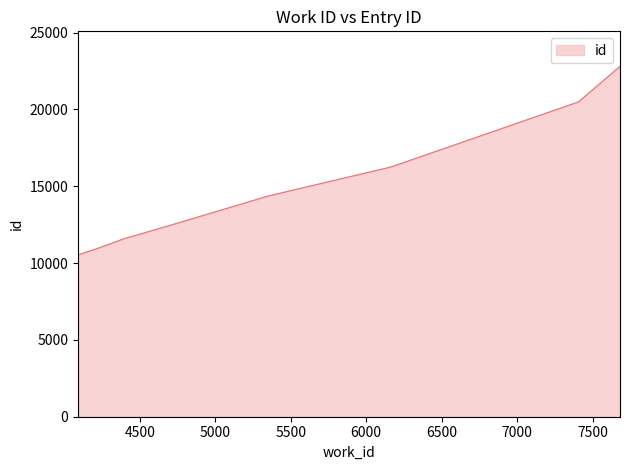

Which category has the lowest value across all series?

4090